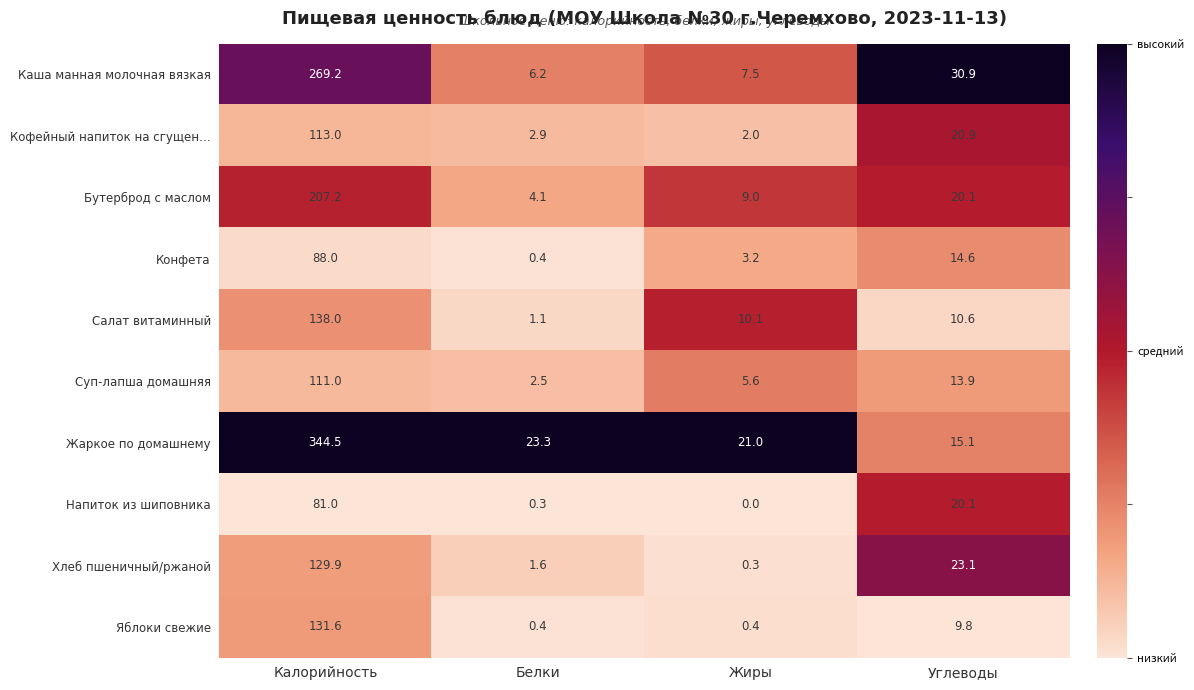

How many series are shown in this chart?

10